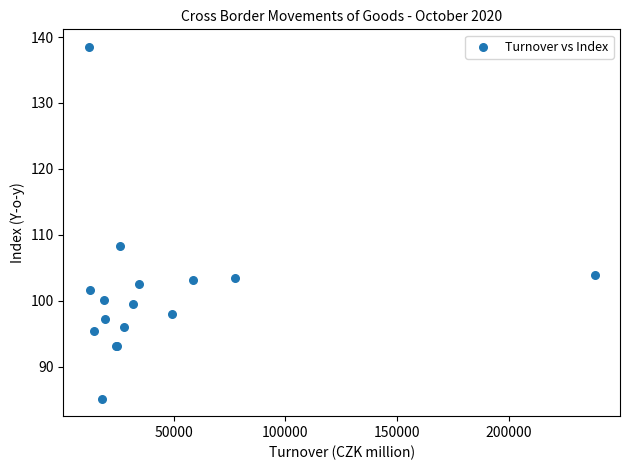

What Y value in the scatter plot is closest to 111?

108.3